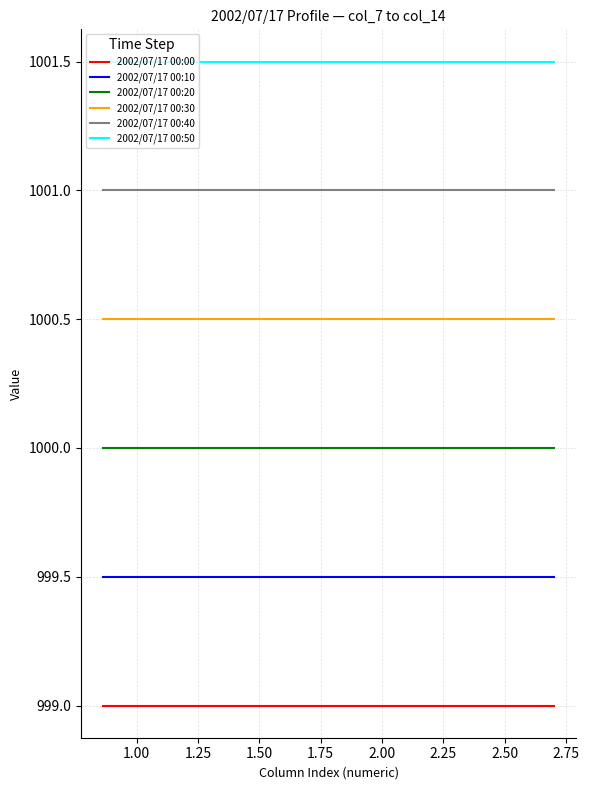

Rank the series by their average value, from highest to lowest.

2002/07/17 00:50, 2002/07/17 00:40, 2002/07/17 00:30, 2002/07/17 00:20, 2002/07/17 00:10, 2002/07/17 00:00